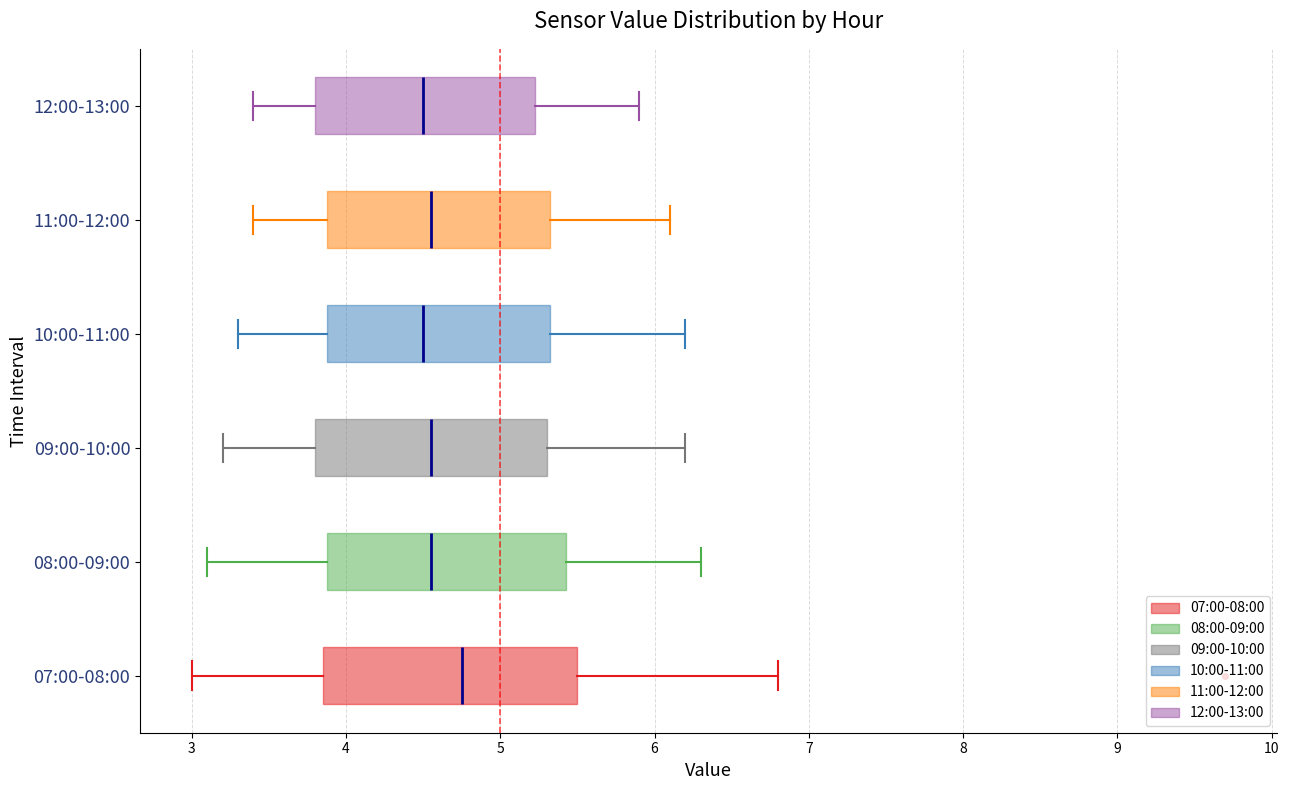

Reading bottom to top, transcribe this box plot: for each box, give where its median line is, the range the box spans, and where its two whiskers end, as read against the x-axis. The values are not printed on the chart, so give them approximately, as read against the axis.

07:00-08:00: median 4.8, box 3.9 to 5.5, whiskers 3.0 to 6.8
08:00-09:00: median 4.6, box 3.9 to 5.4, whiskers 3.1 to 6.3
09:00-10:00: median 4.6, box 3.8 to 5.3, whiskers 3.2 to 6.2
10:00-11:00: median 4.5, box 3.9 to 5.3, whiskers 3.3 to 6.2
11:00-12:00: median 4.6, box 3.9 to 5.3, whiskers 3.4 to 6.1
12:00-13:00: median 4.5, box 3.8 to 5.2, whiskers 3.4 to 5.9